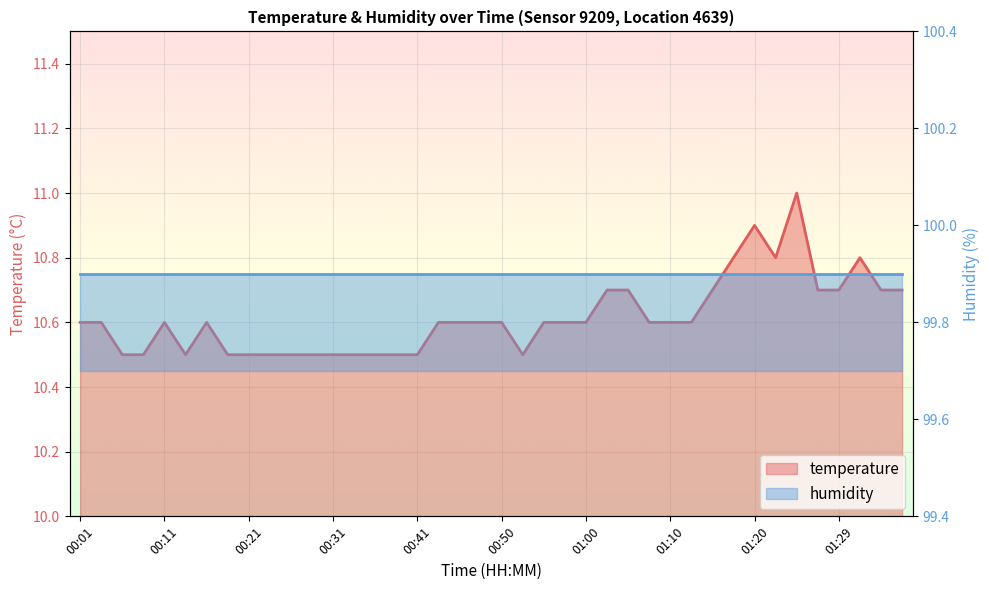

At which category does the chart reach its peak across all series?

01:25